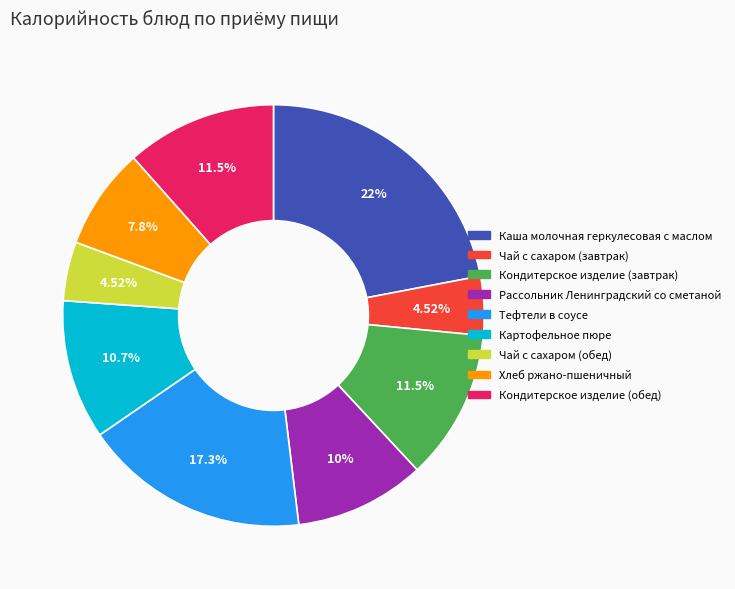

What is the ratio of the value at Картофельное пюре to the value at Тефтели в соусе?

0.6